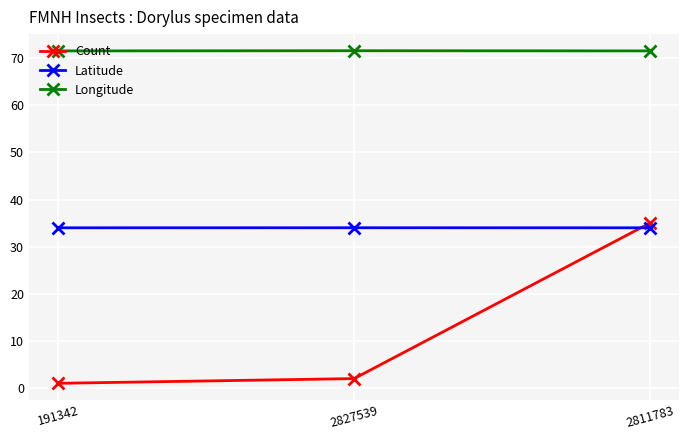

What position from the left is 2827539?

2